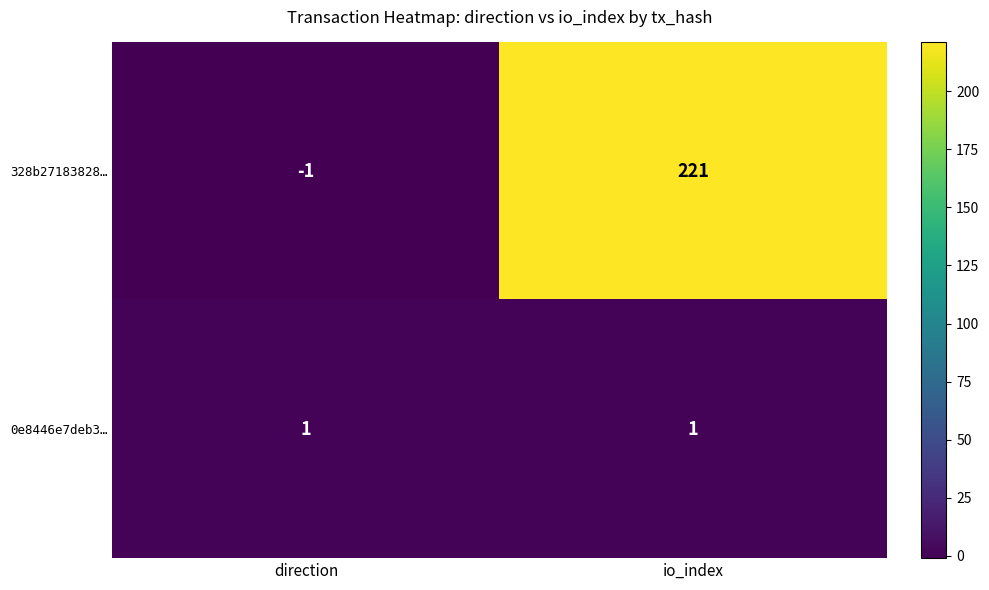

Which series has the widest spread of values?

328b27183828…